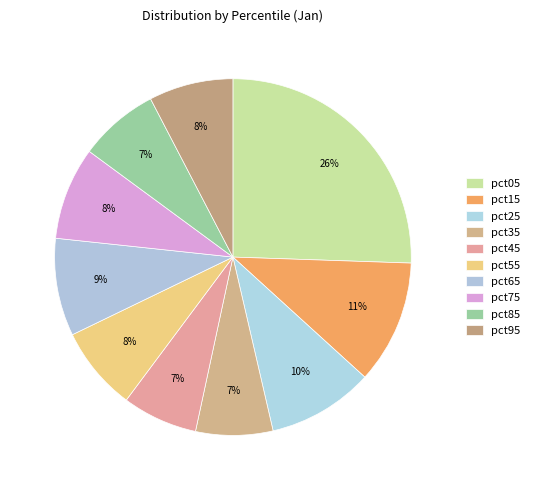

How many segments does this pie chart have?

10